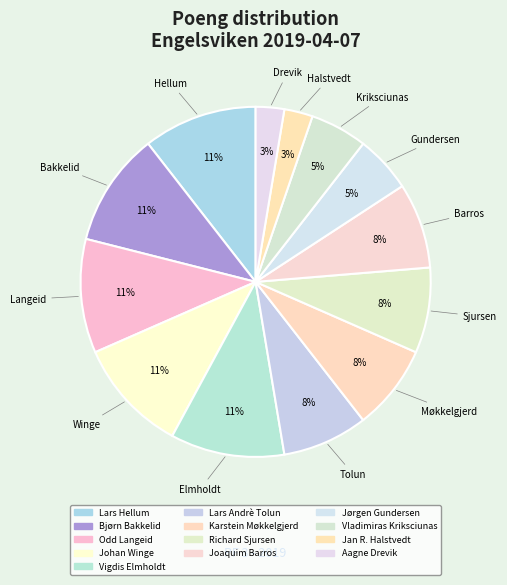

Which has a higher value, Richard Sjursen or Karstein Møkkelgjerd?

Richard Sjursen